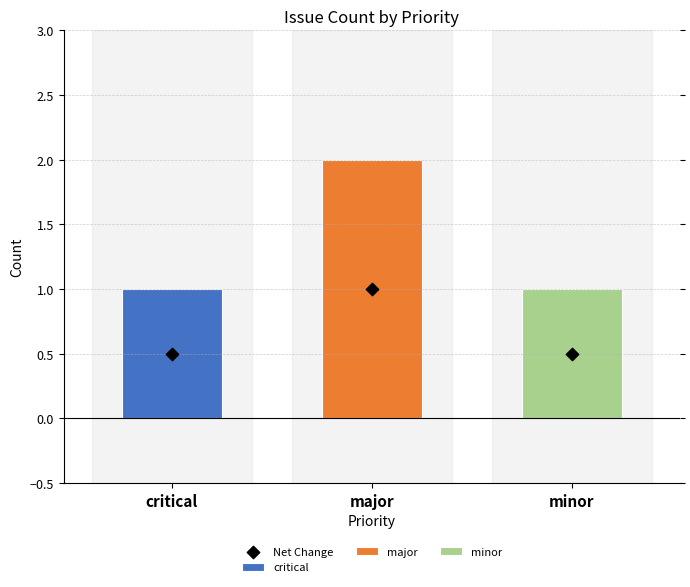

What is the change in value from major to minor?

-0.5